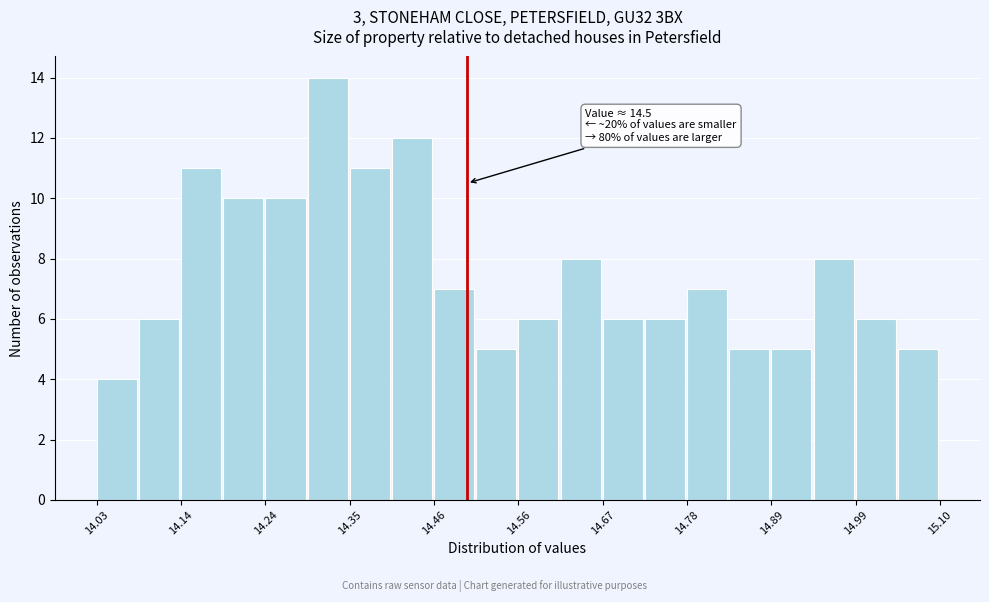

Read against the x-axis, roughly where is the centre of the tallest bar?

14.32